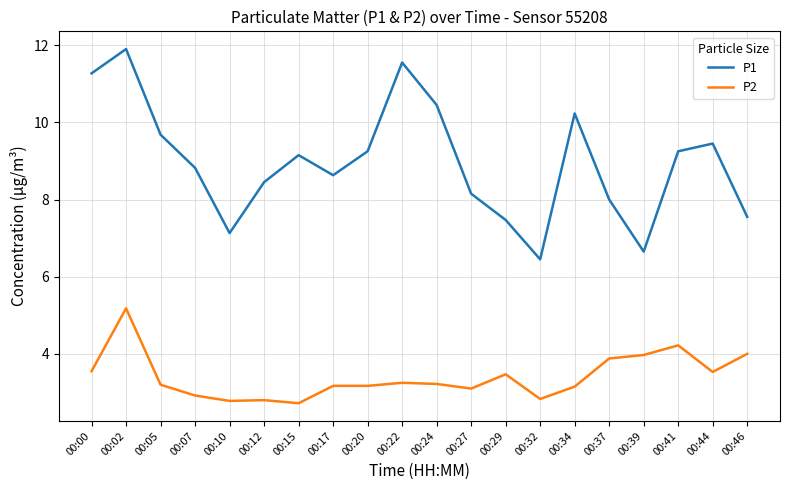

Between 00:10 and 00:41, which series saw the biggest shift?

P1